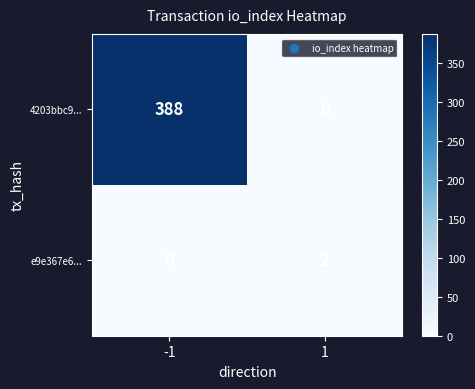

Is it true that e9e367e6... equals 1 at -1?

False